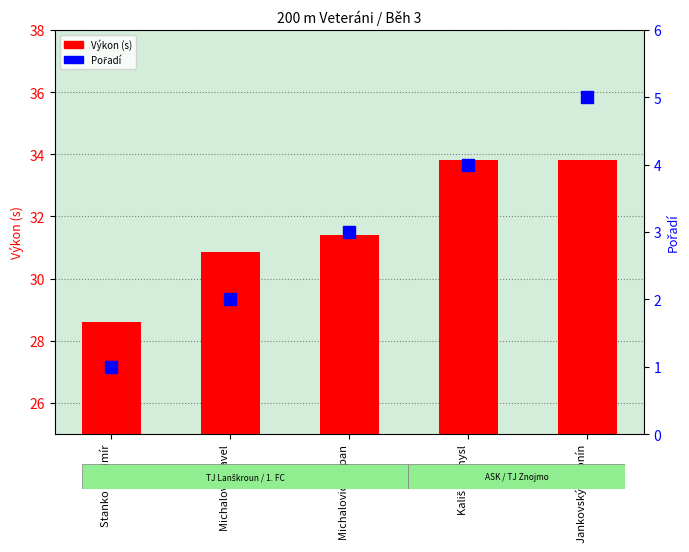

What position from the left is Jankovský Antonín?

5